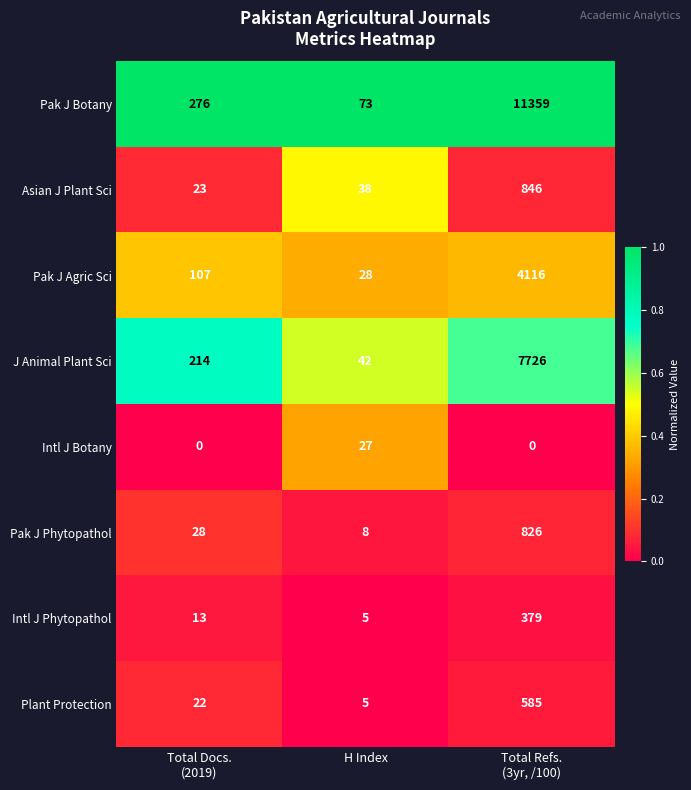

The value of Pak J Agric Sci at H Index is 28. True or false?

True